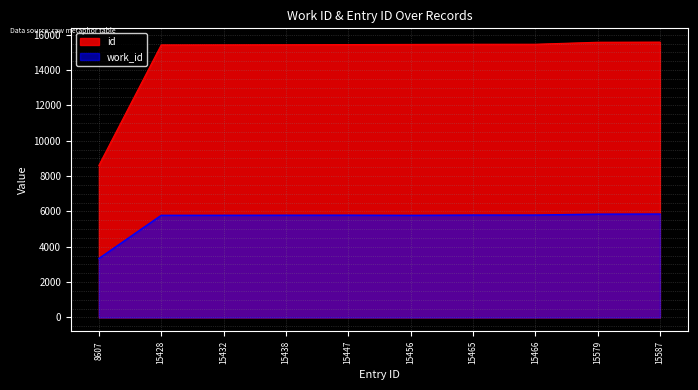

At which category is the sum across all series the highest?

15587